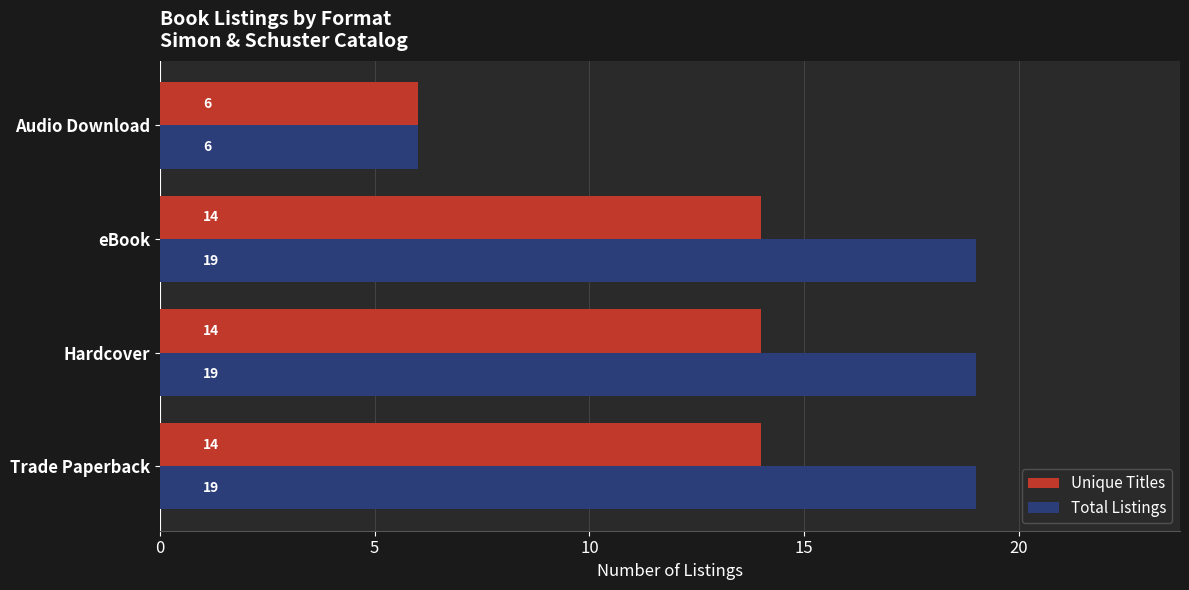

What is the sum of all Unique Titles values?

48